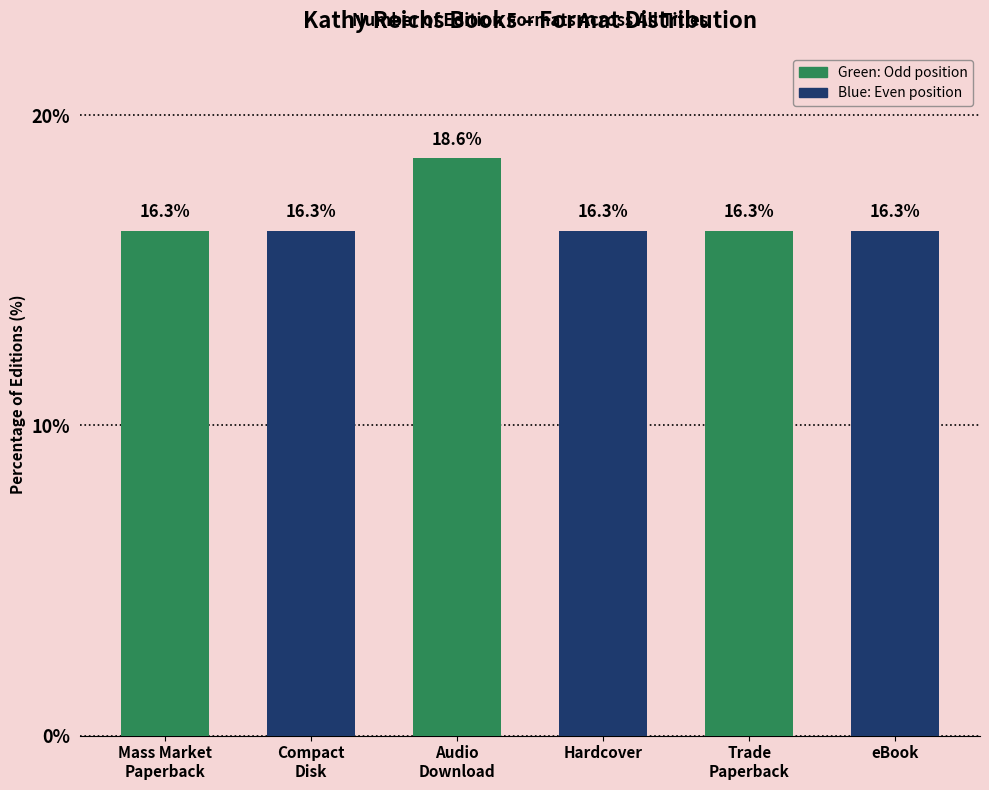

What is the average value?

16.7